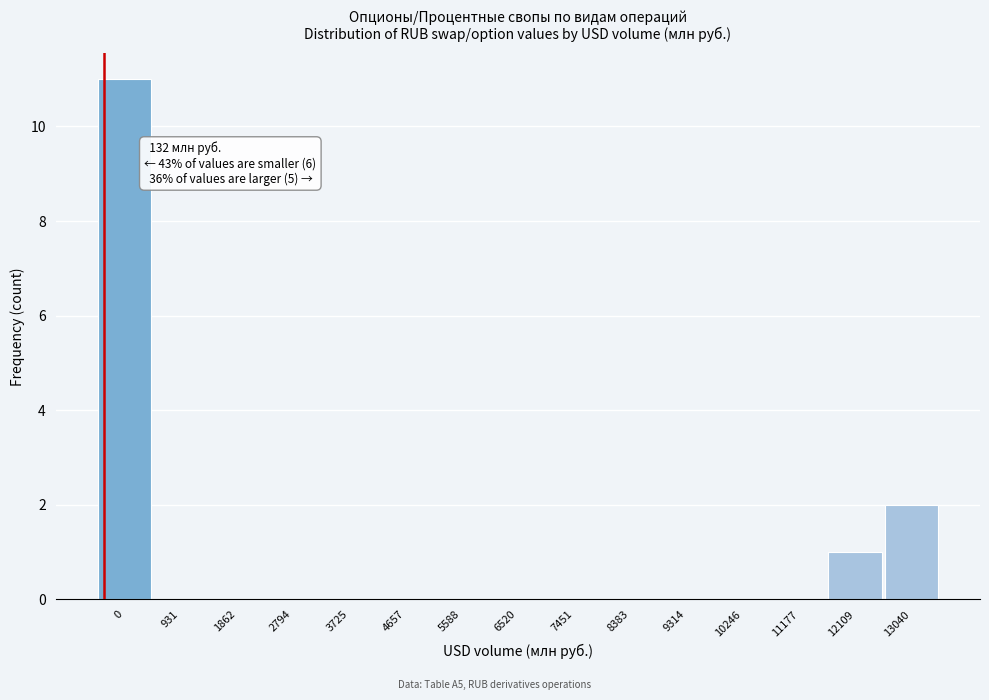

Reading left to right, transcribe all the data shown in this chart.

0=11	931=0	1862=0	2794=0	3725=0	4657=0	5588=0	6520=0	7451=0	8383=0	9314=0	10246=0	11177=0	12109=1	13040=2